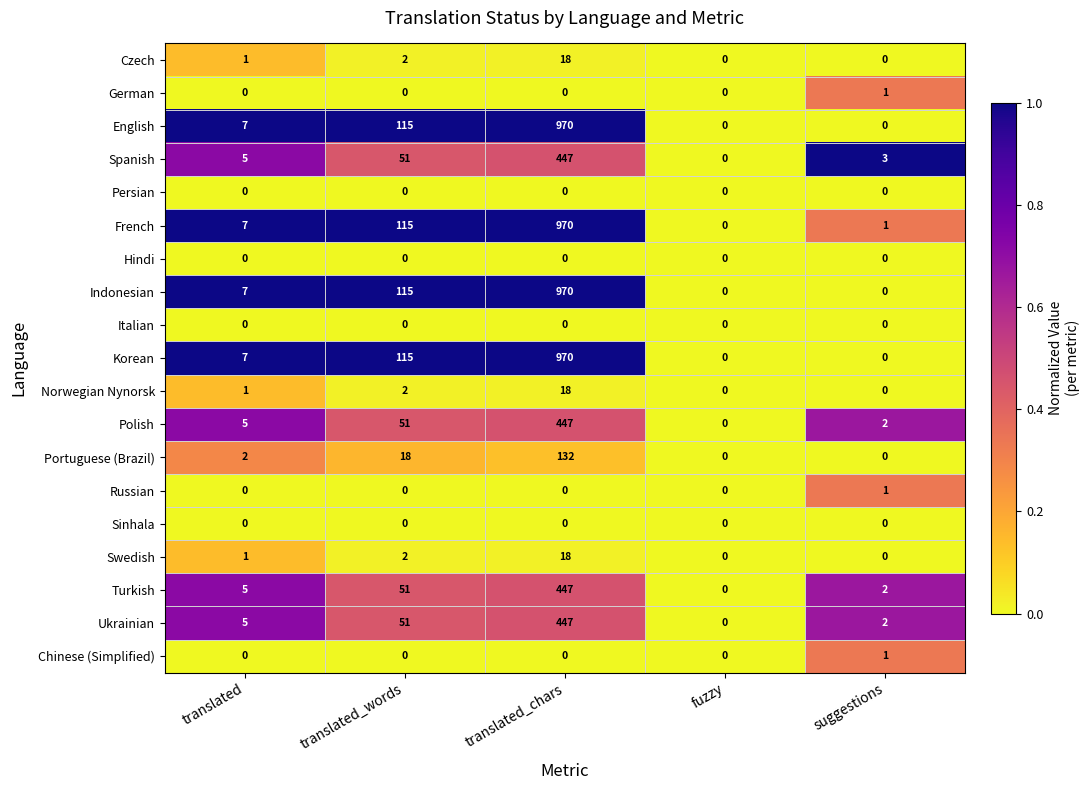

What is the greatest value displayed?

970